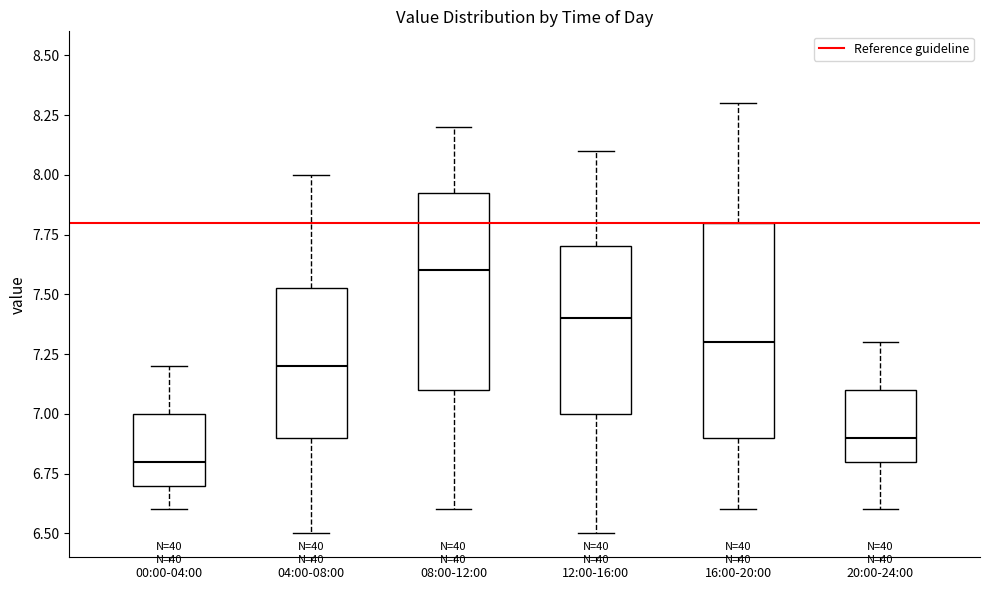

Reading left to right, read every box against the y-axis: the position of its median line, the range the box covers, and the ends of its whiskers. The values are not printed on the chart, so give them approximately, as read against the axis.

00:00-04:00: median 6.80, box 6.70 to 7.00, whiskers 6.60 to 7.20
04:00-08:00: median 7.20, box 6.90 to 7.55, whiskers 6.50 to 8.00
08:00-12:00: median 7.60, box 7.10 to 7.95, whiskers 6.60 to 8.20
12:00-16:00: median 7.40, box 7.00 to 7.70, whiskers 6.50 to 8.10
16:00-20:00: median 7.30, box 6.90 to 7.80, whiskers 6.60 to 8.30
20:00-24:00: median 6.90, box 6.80 to 7.10, whiskers 6.60 to 7.30